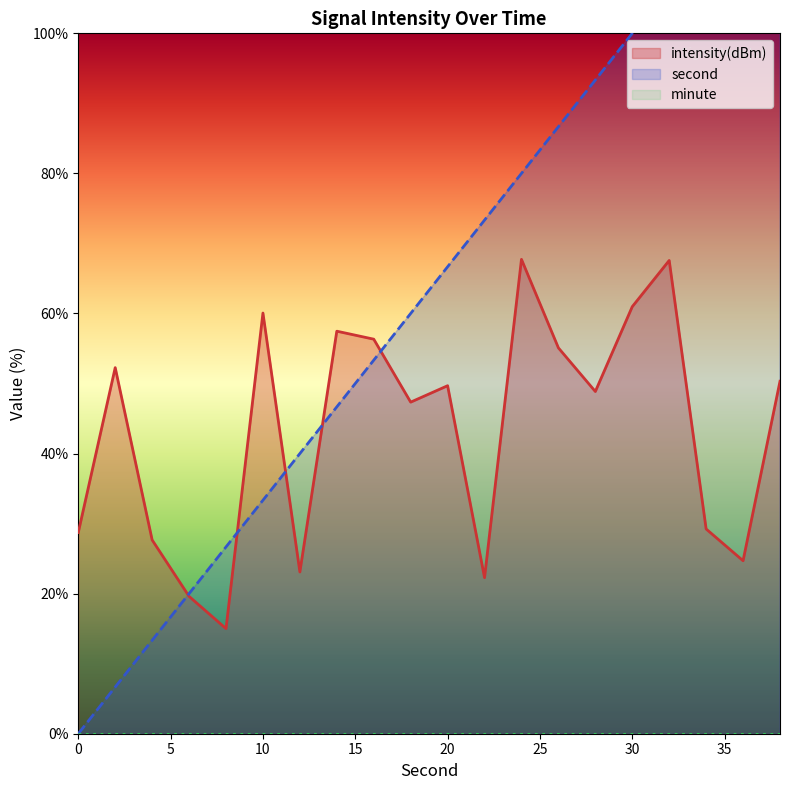

How many categories are shown in the chart?

20